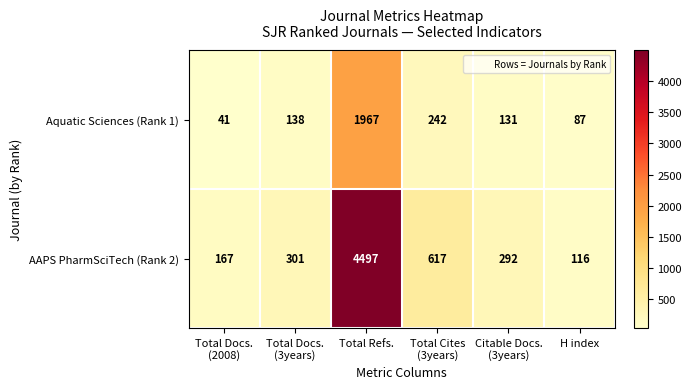

The value of AAPS PharmSciTech (Rank 2) at H index is 170. True or false?

False